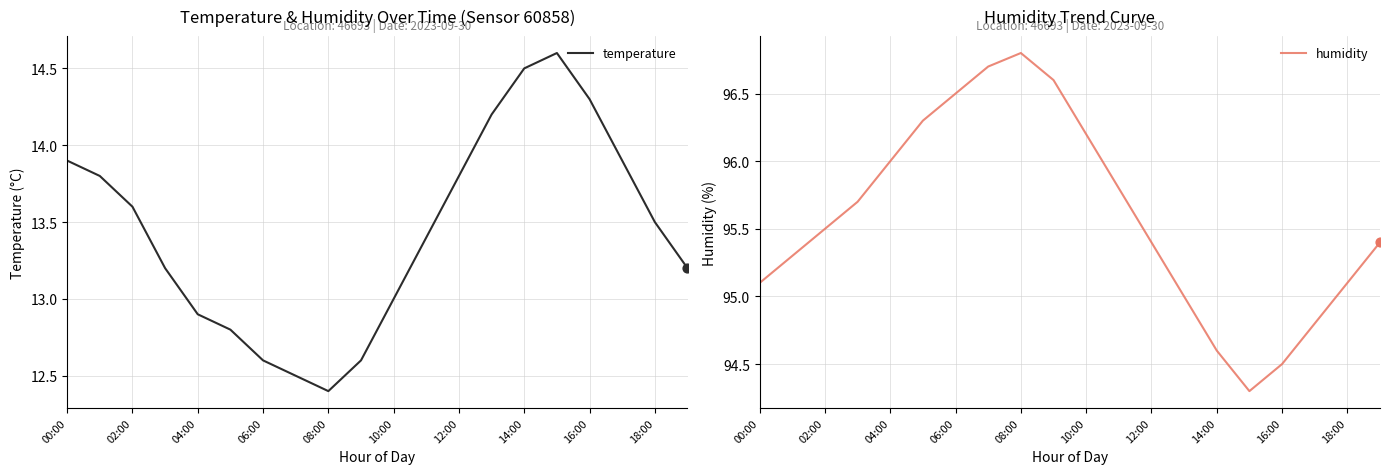

True or false: temperature has a value of 13.6 at 02:00.

True